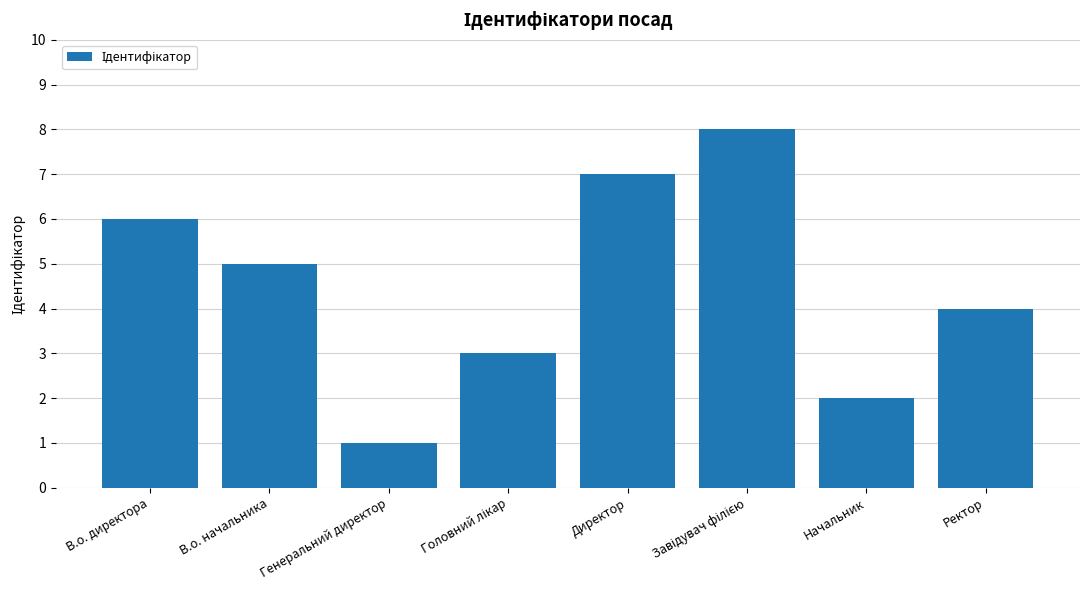

True or false: the data shows 2 at Генеральний директор.

False